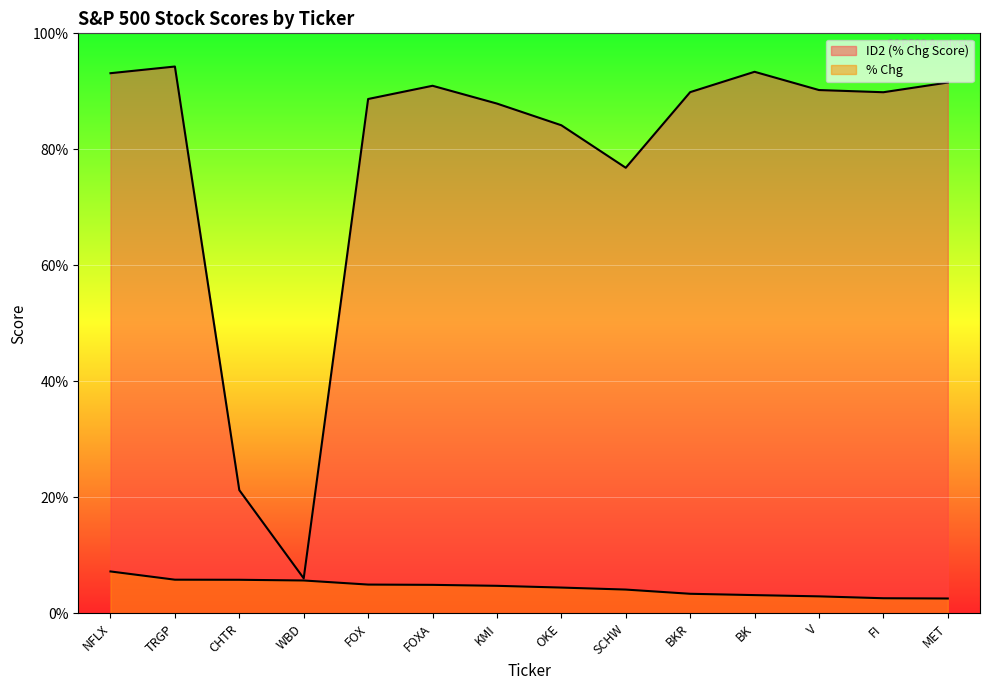

Which series changed the most between TRGP and KMI?

ID2 (% Chg Score)